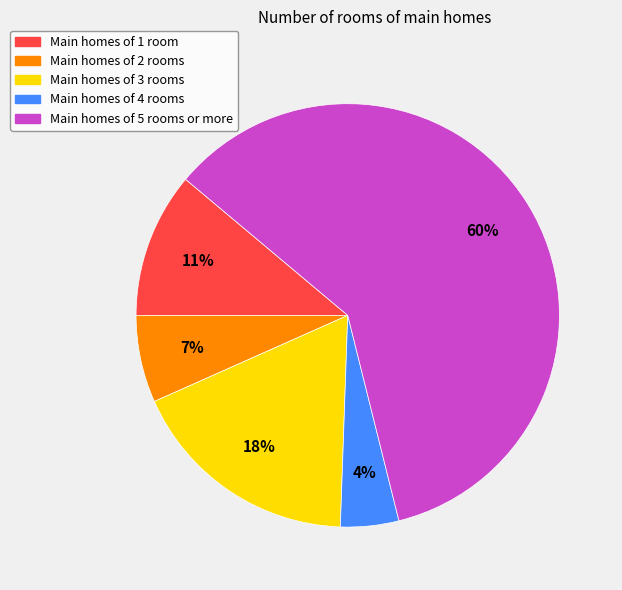

To the nearest percent, what percentage of the pie is Main homes of 4 rooms?

4%